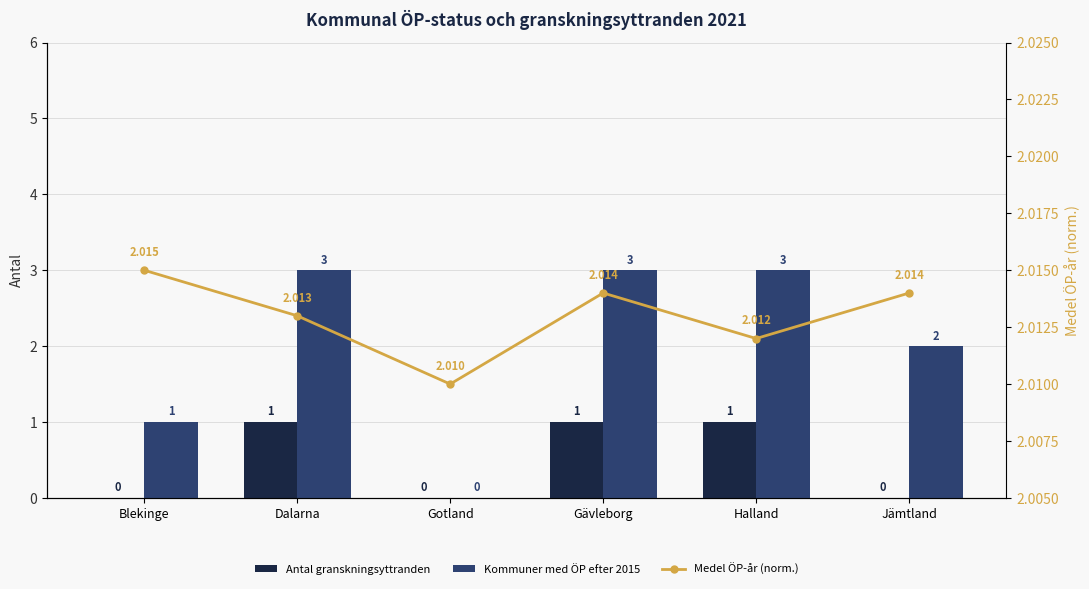

What is the label of the 6th bar from the right?

Blekinge